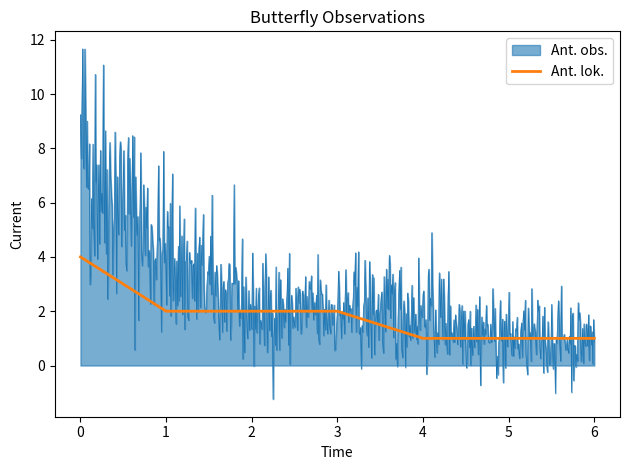

Which series has the largest range (max minus min)?

Ant. obs.